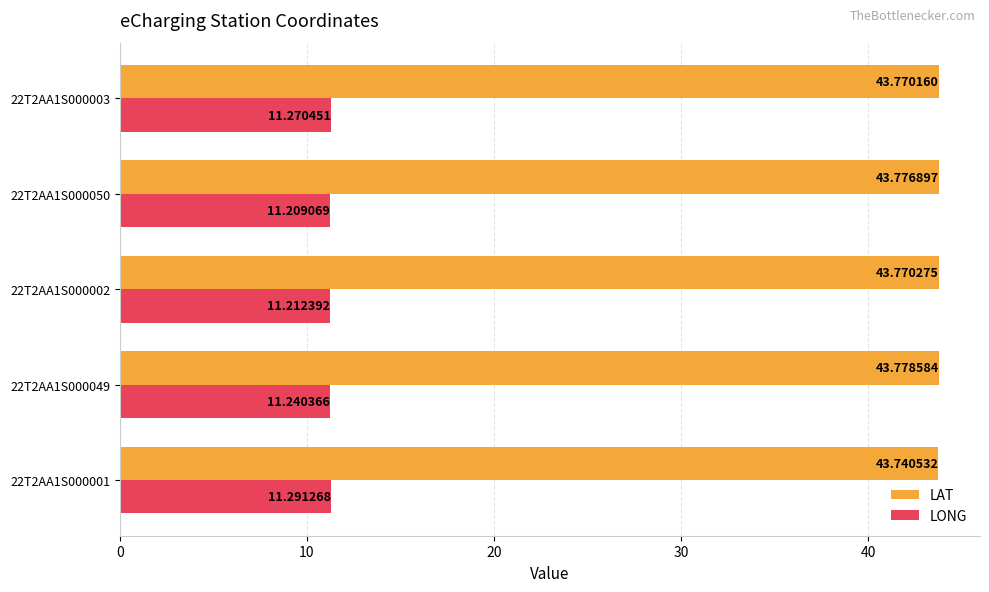

What are all the series names shown in the legend?

LAT, LONG